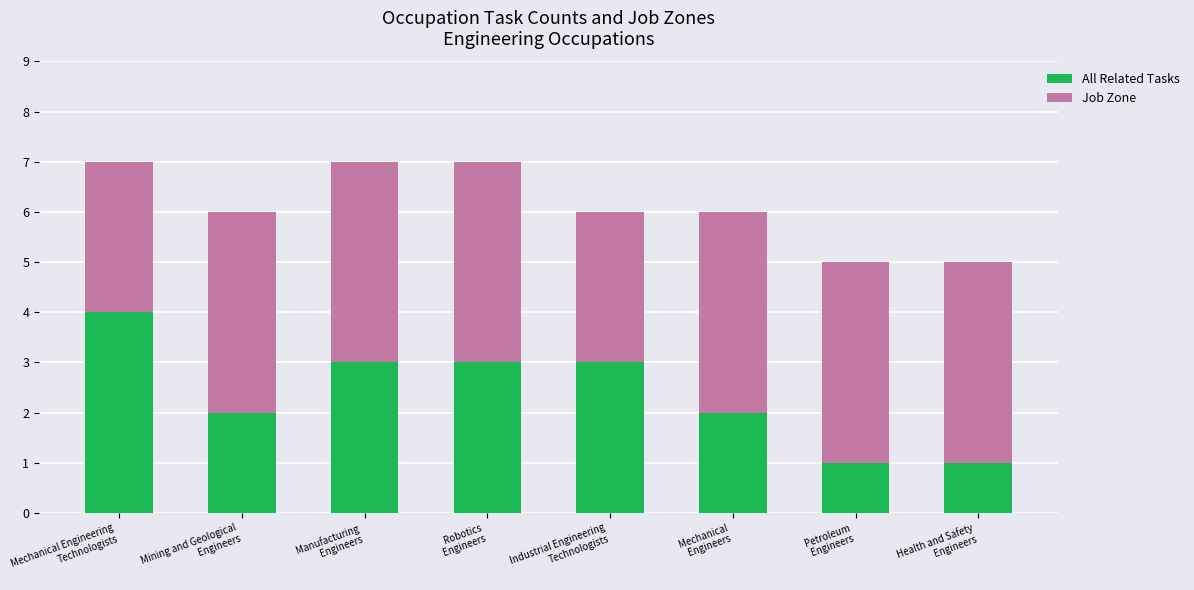

What is the value of the All Related Tasks bar at the 1st from the left?

4